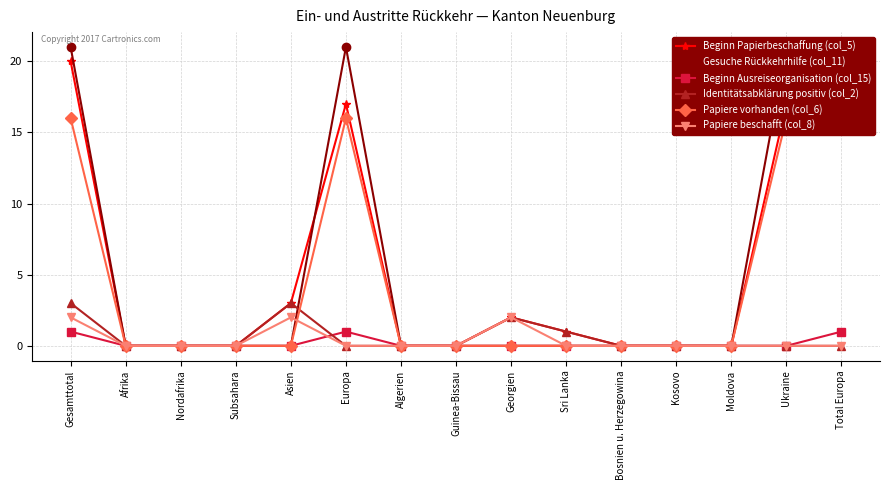

List the labels in order of Gesuche Rückkehrhilfe (col_11) value, largest first.

Gesamttotal, Europa, Ukraine, Total Europa, Afrika, Nordafrika, Subsahara, Asien, Algerien, Guinea-Bissau, Georgien, Sri Lanka, Bosnien u. Herzegowina, Kosovo, Moldova